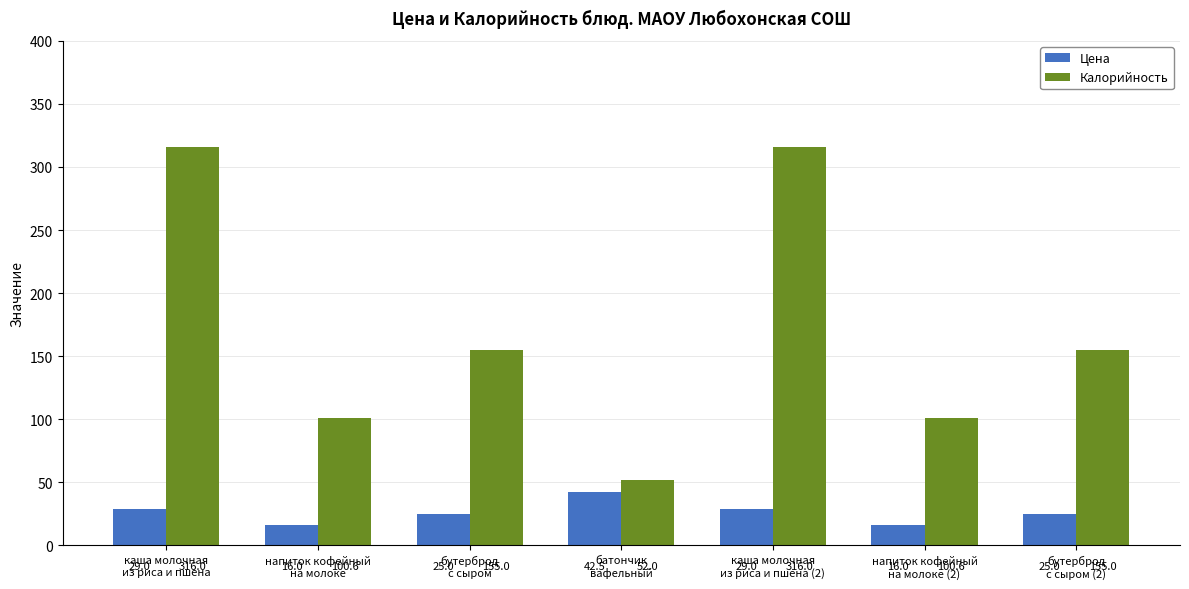

What is the label of the 1st bar from the left?

каша молочная
из риса и пшена